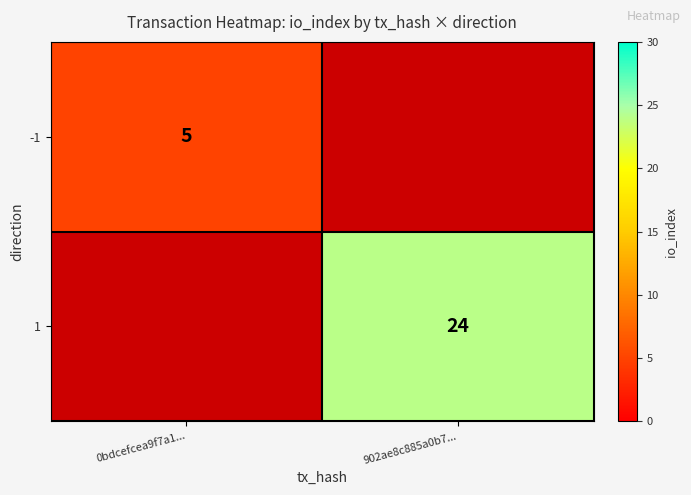

True or false: 1 has a value of 24 at 902ae8c885a0b7....

True